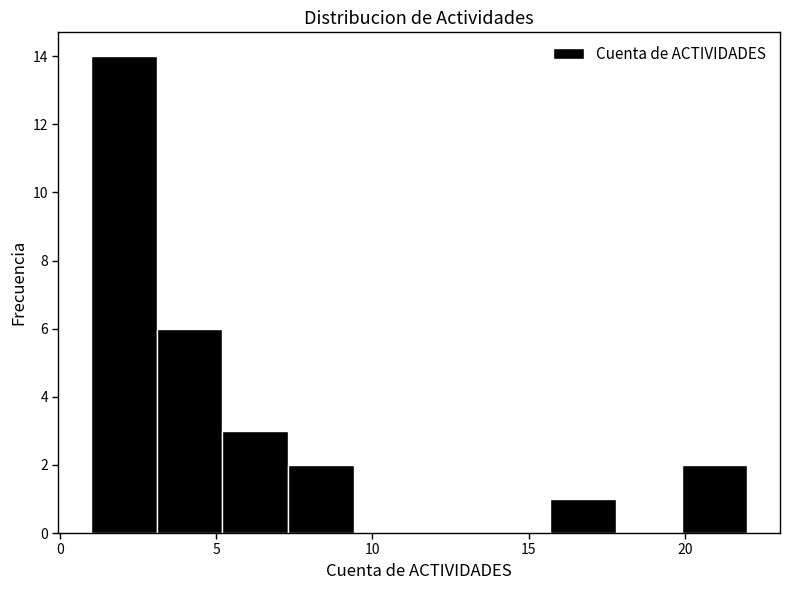

How tall is the bar that spans 3.1 to 5.2 on the x-axis? Neither the bar edges nor the heights are printed on the chart, so give them approximately, as read against the axes.

6